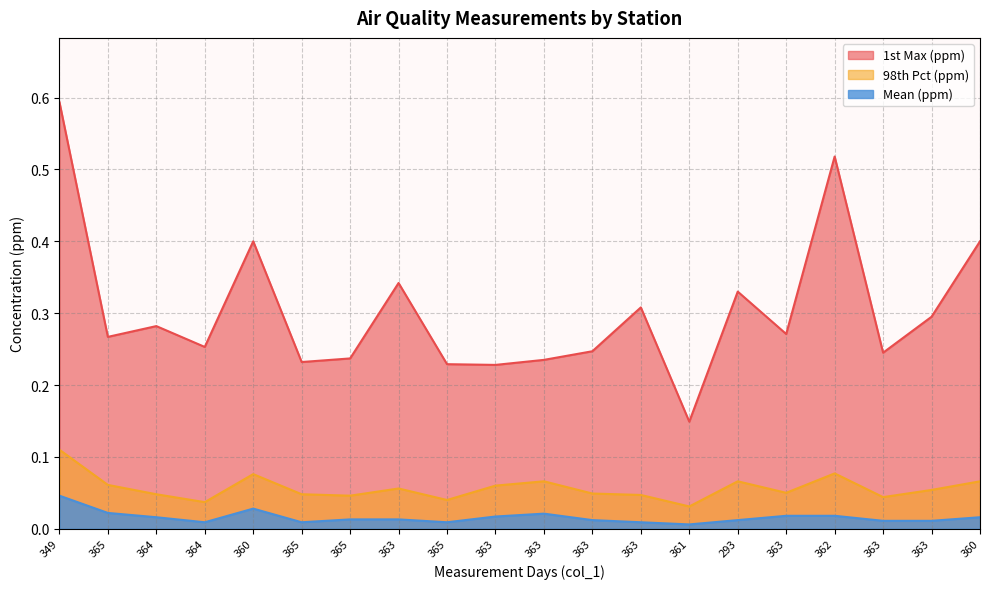

At which category is the sum across all series the highest?

349